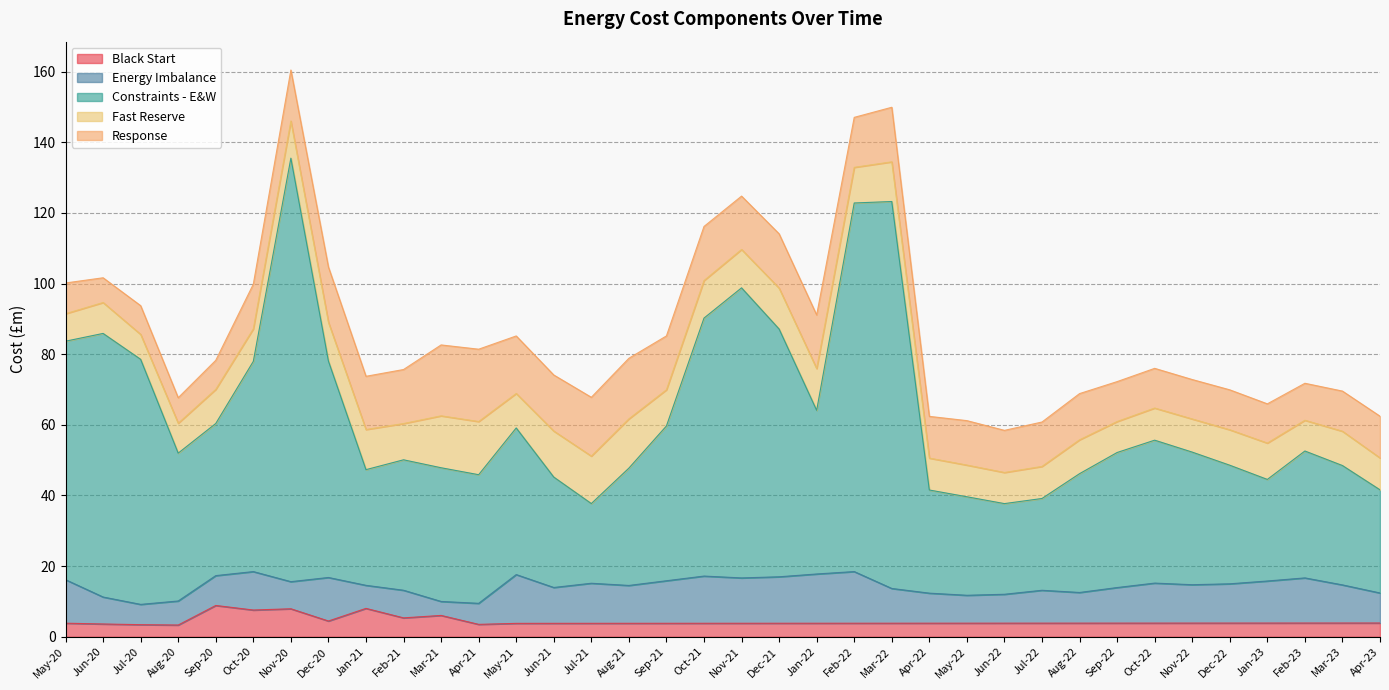

Which series has the largest total across all categories?

Constraints - E&W